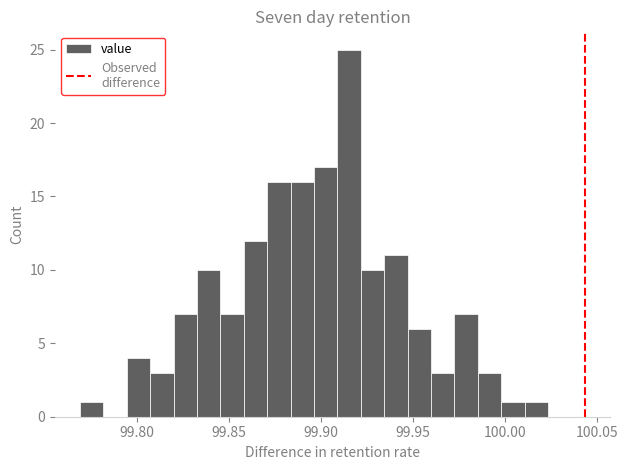

Read against the x-axis, roughly where is the centre of the tallest bar?

99.915